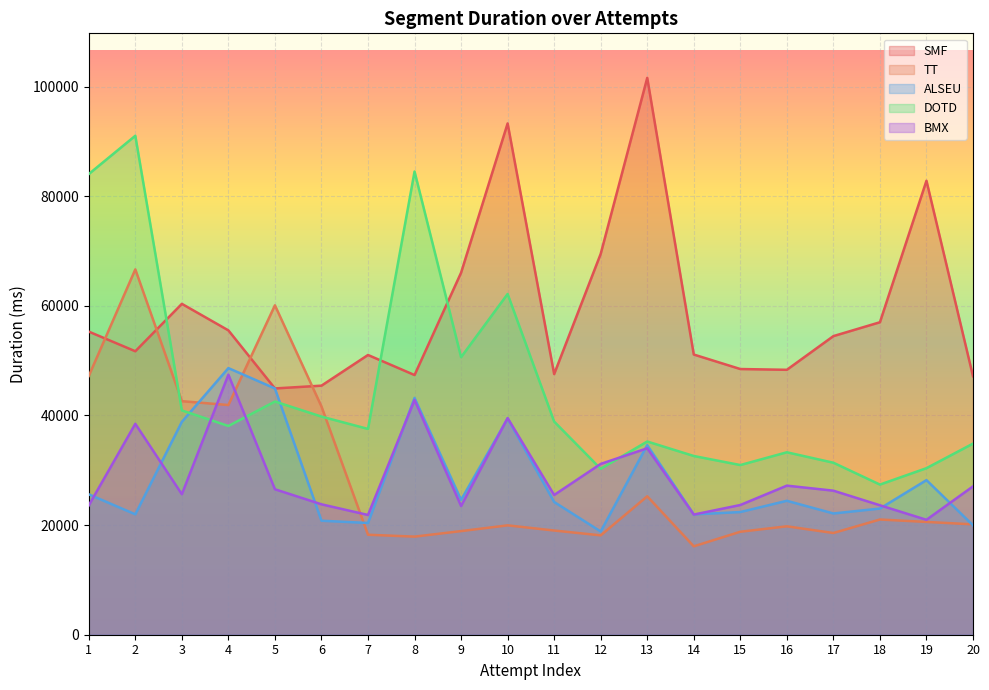

What is the sum of the BMX values at 6 and 5?

50329